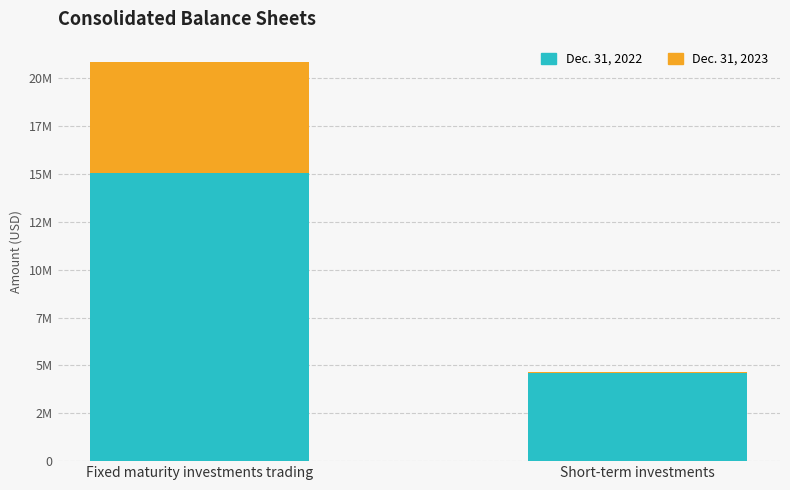

At which label does Dec. 31, 2022 reach its peak?

Fixed maturity investments trading